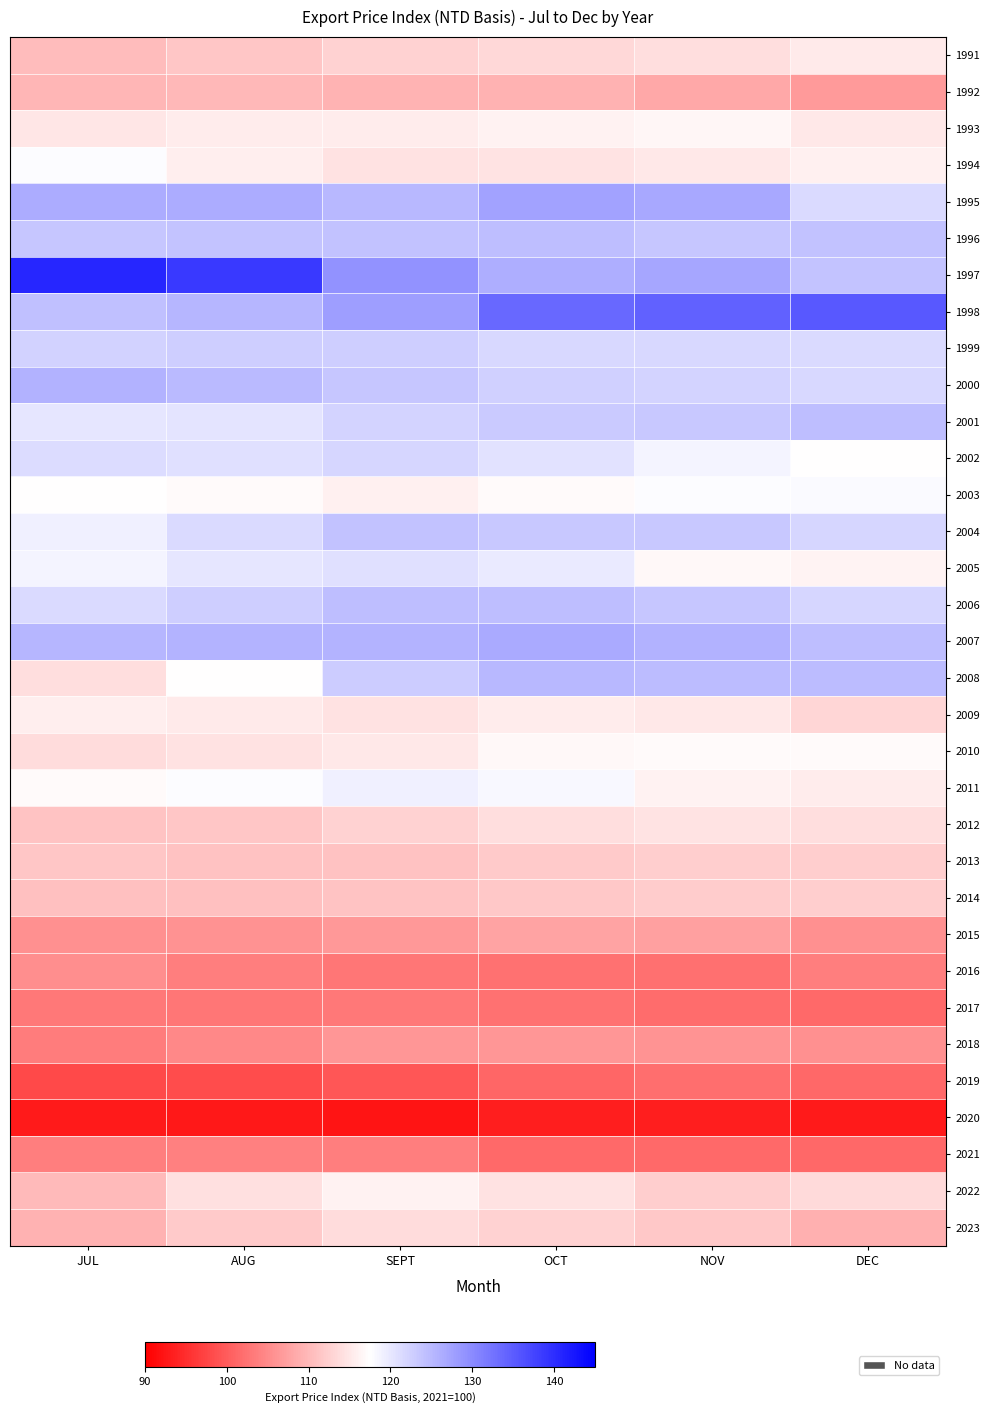

What is the average value of the 1997 series?

131.0